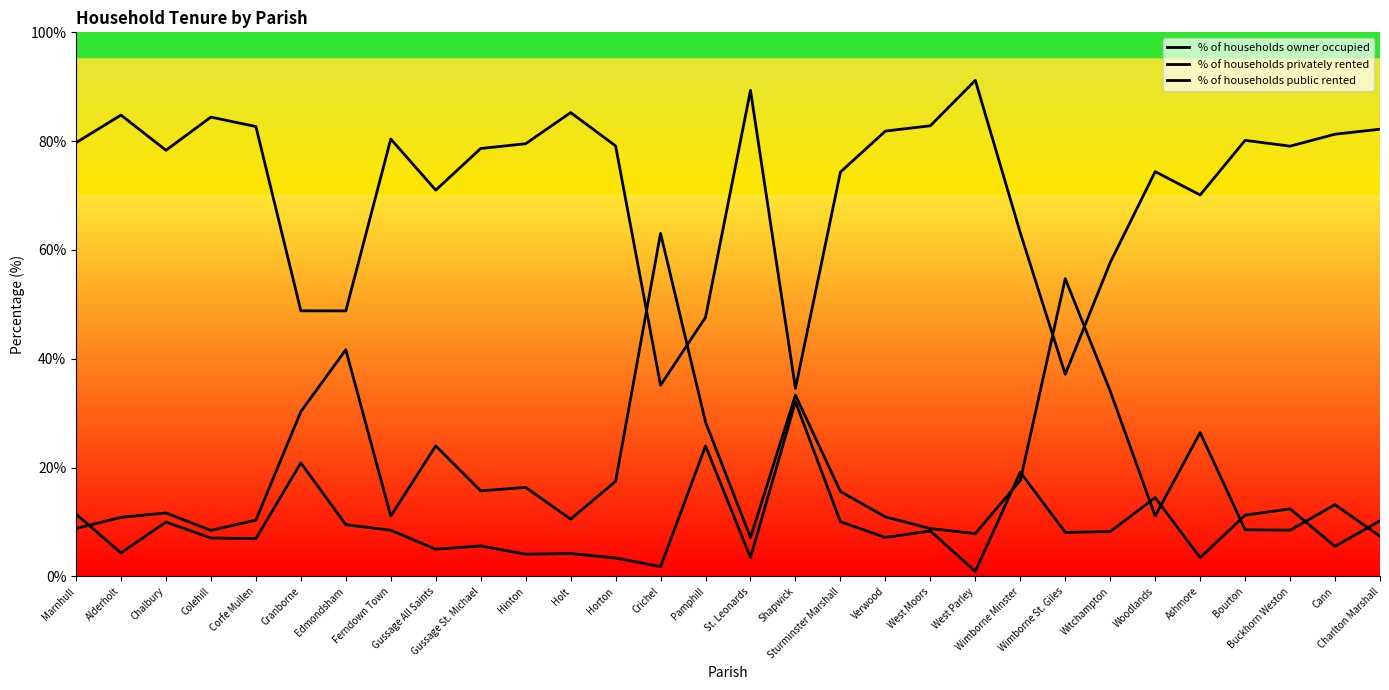

Between St. Leonards and Shapwick, which series saw the biggest shift?

% of households owner occupied